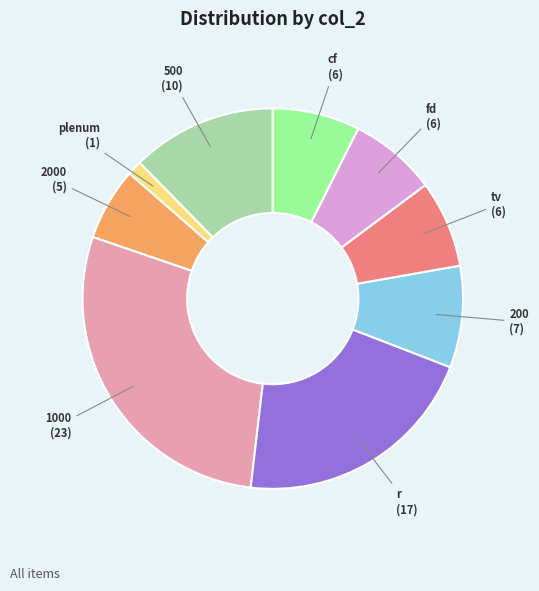

Is the sum of tv and fd greater than half?

No